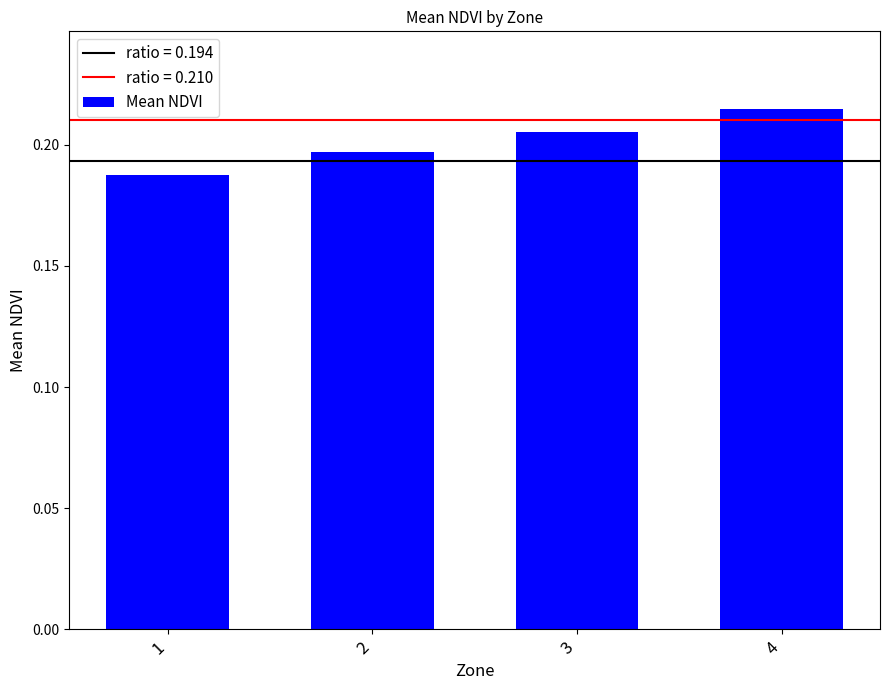

Which category has the lowest value across all series?

1